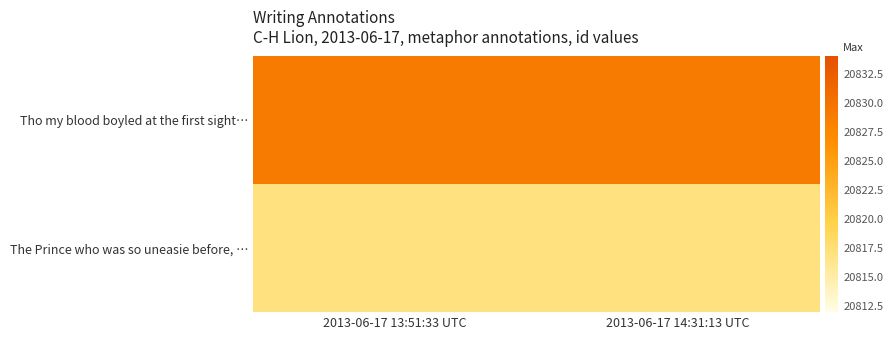

Count the number of data series in this chart.

2